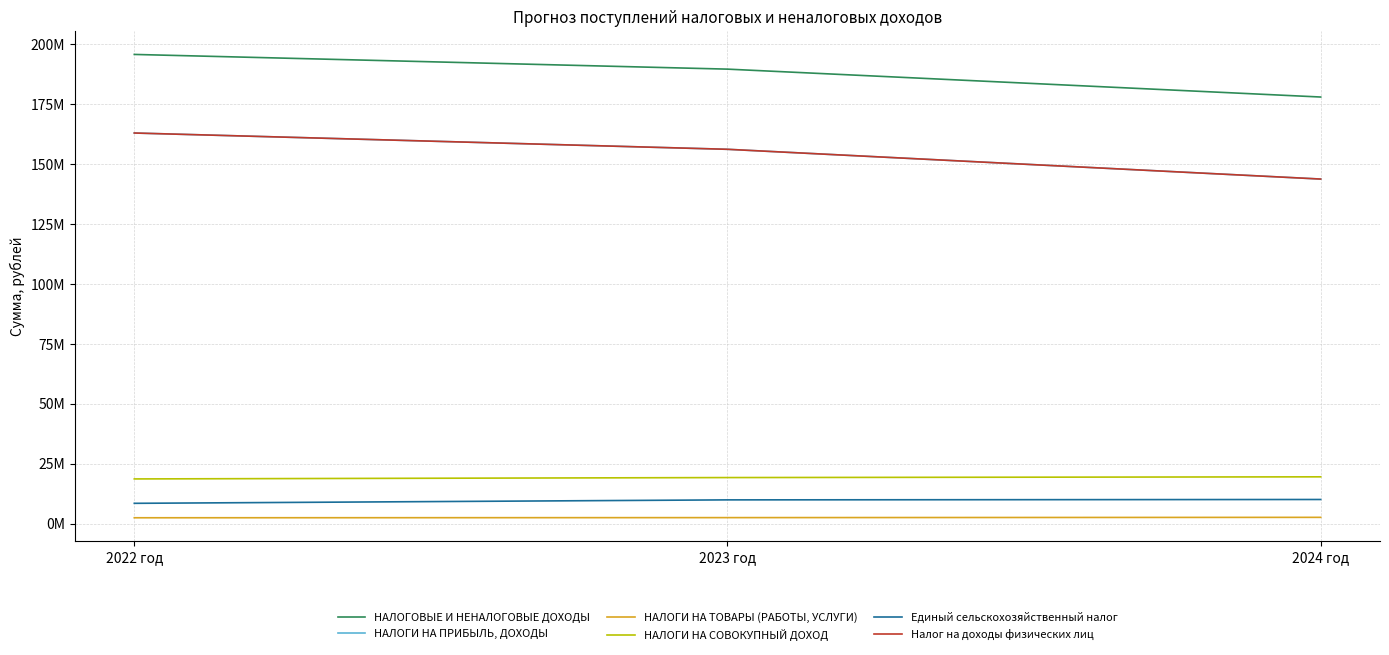

Count the НАЛОГИ НА СОВОКУПНЫЙ ДОХОД values in the range 18665000 to 19541000.

3